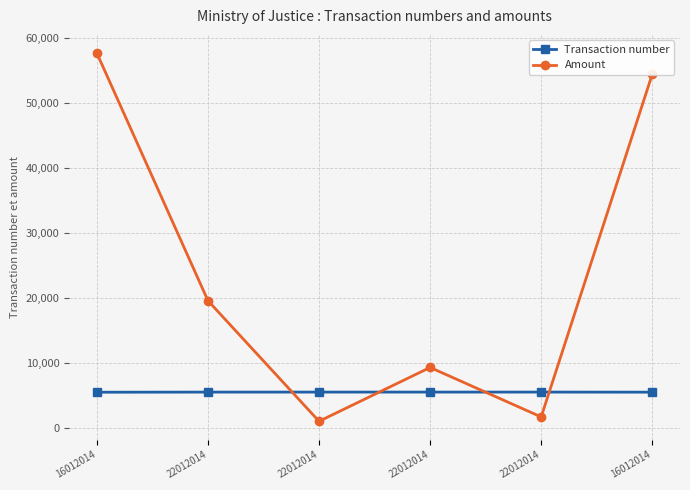

What is the sum of the Transaction number values at 22012014 and 16012014?

10938.0